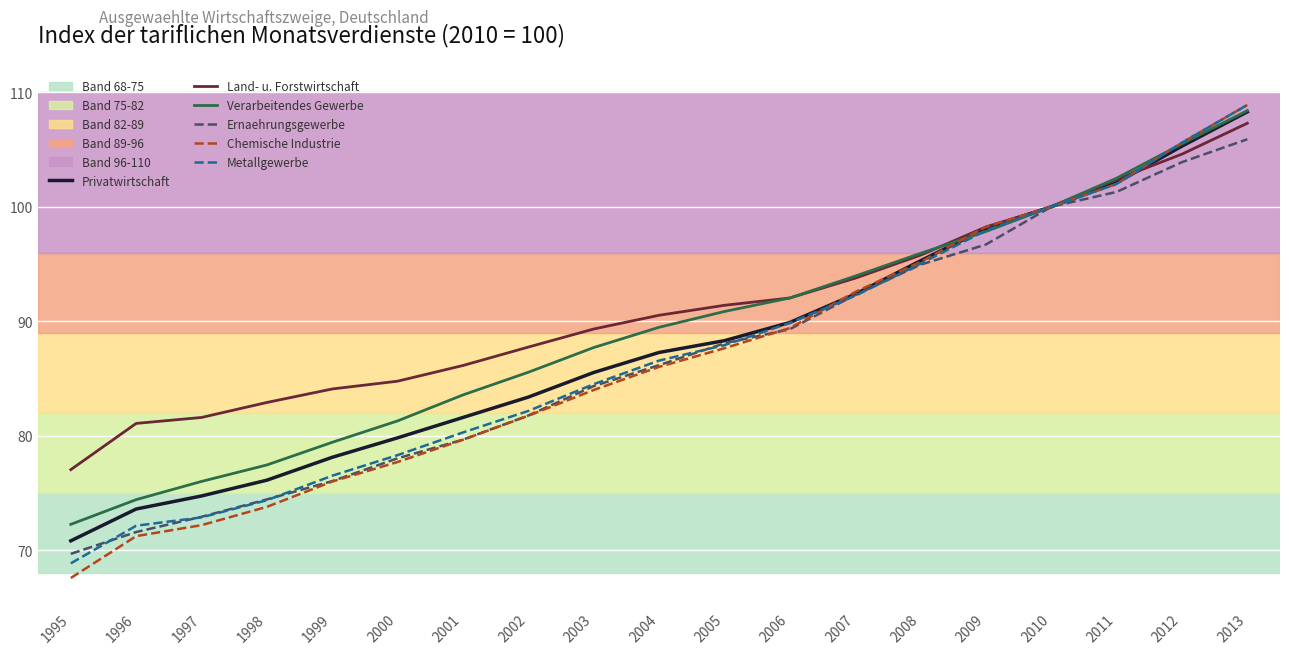

What is the smallest value displayed?

67.6